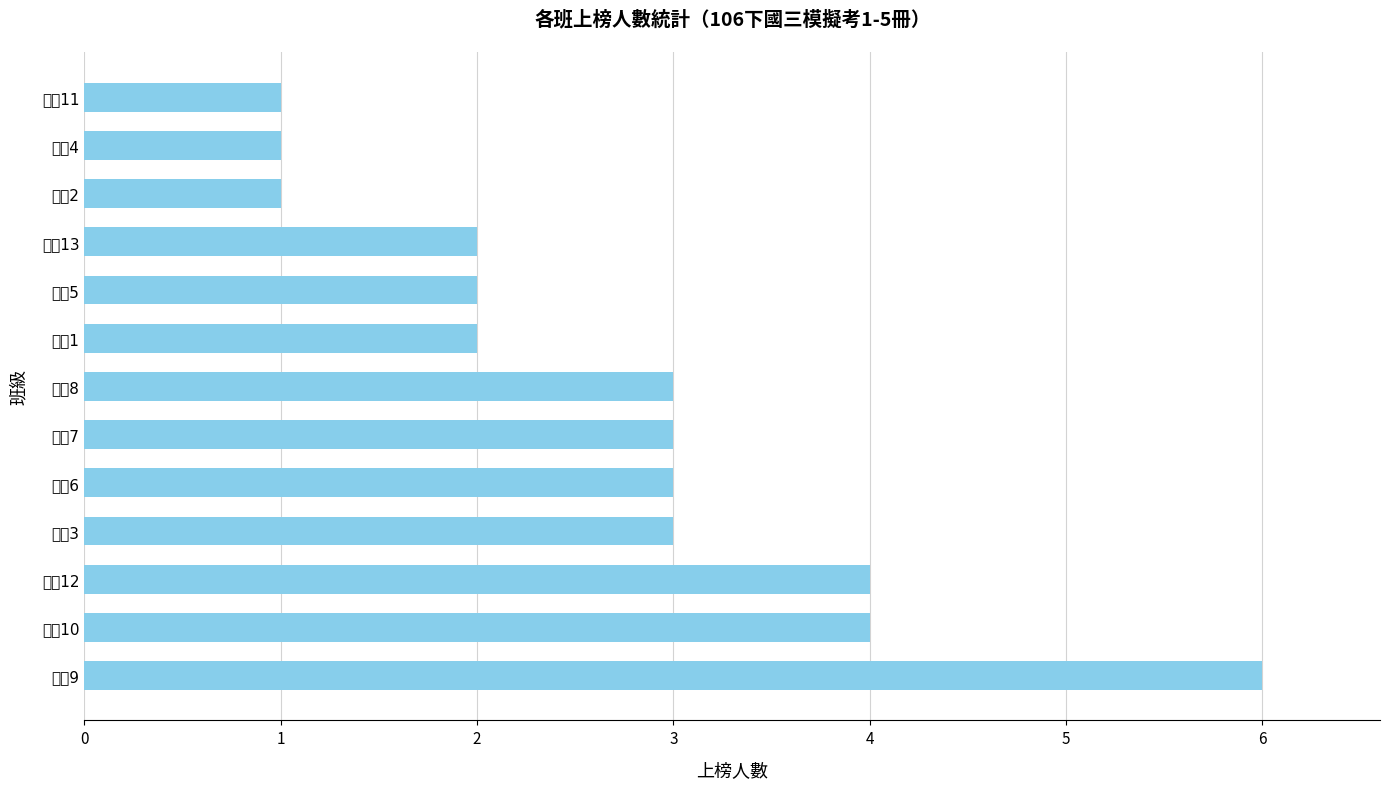

What is the maximum value shown in the chart?

6